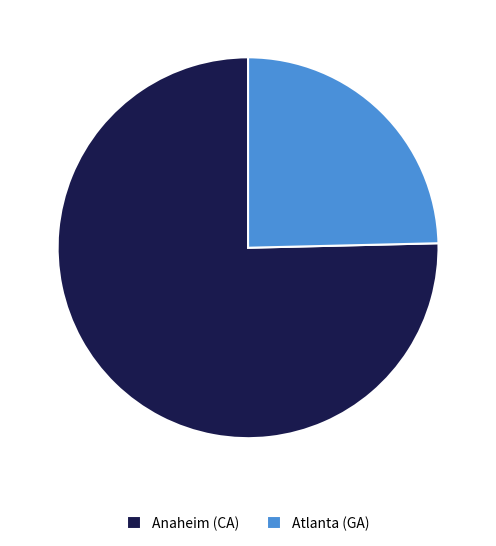

Is the sum of Atlanta (GA) and Anaheim (CA) greater than half?

Yes